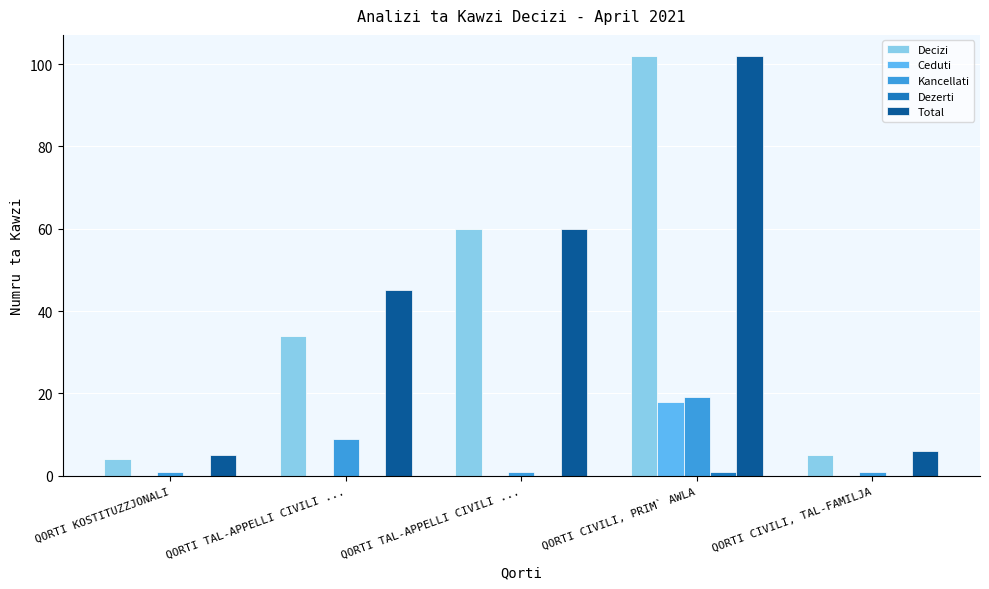

Rank the series at QORTI CIVILI, PRIM` AWLA from lowest to highest value.

Dezerti, Ceduti, Kancellati, Decizi, Total